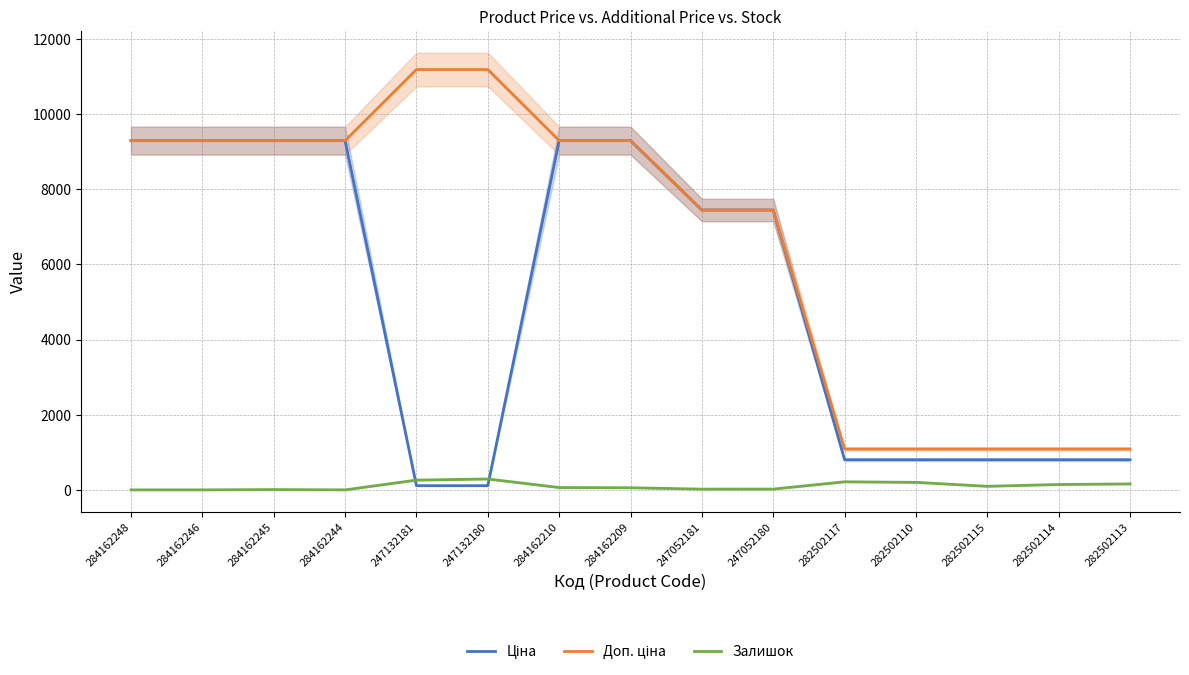

Which category has the lowest value across all series?

284162248